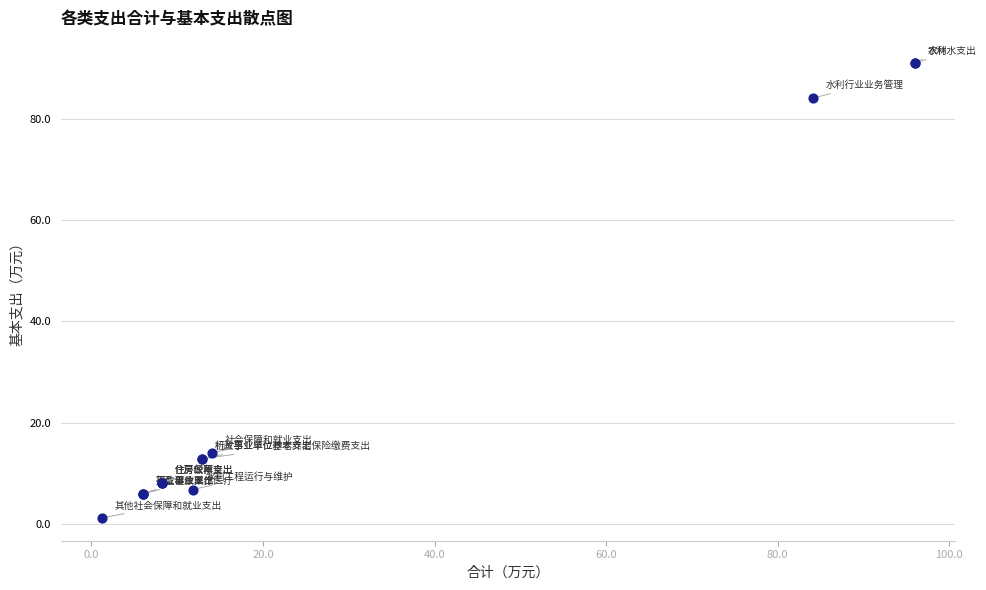

What Y value in the scatter plot is closest to 46?

14.1